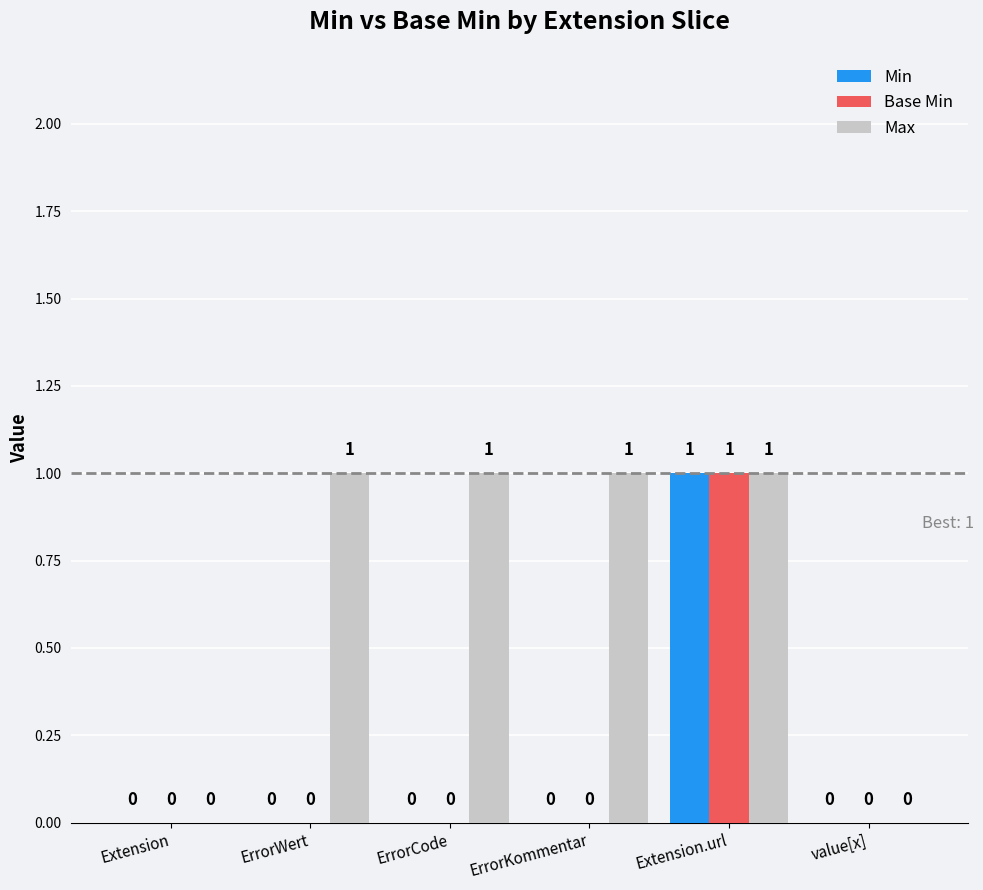

Count the number of categories in the chart.

6